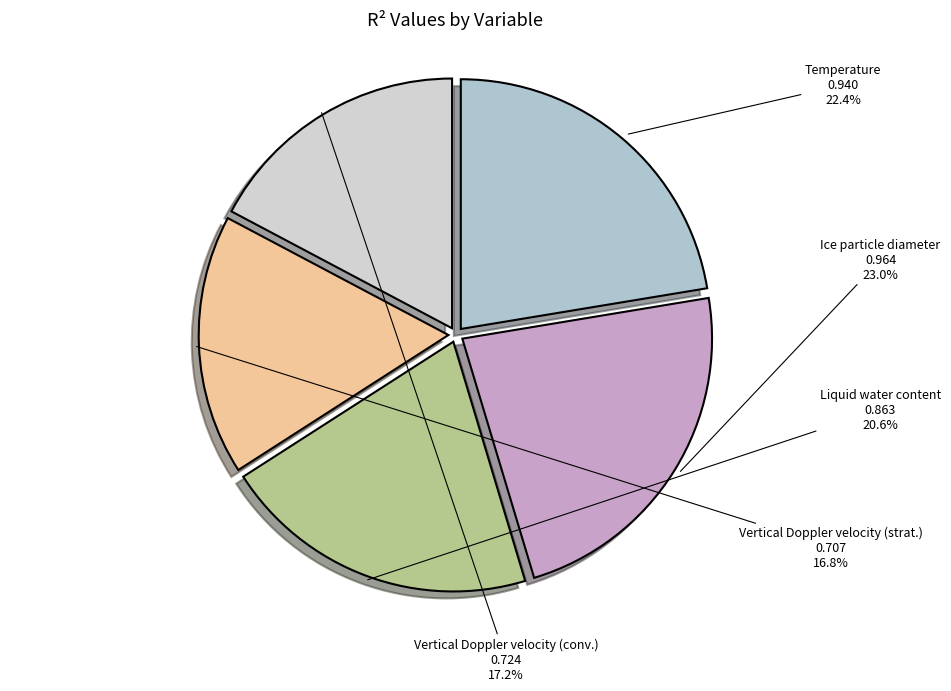

The Vertical Doppler velocity (conv.) slice represents 17% of the pie. True or false?

True